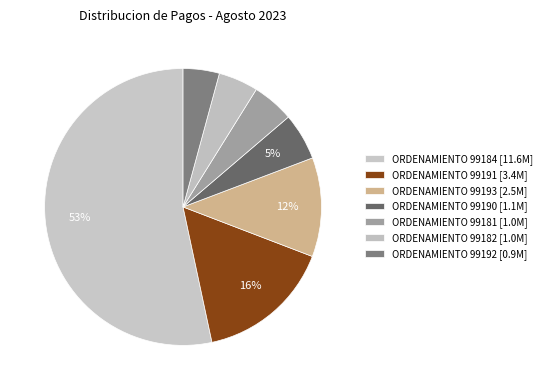

To the nearest percent, what portion does ORDENAMIENTO 99190 represent?

5%